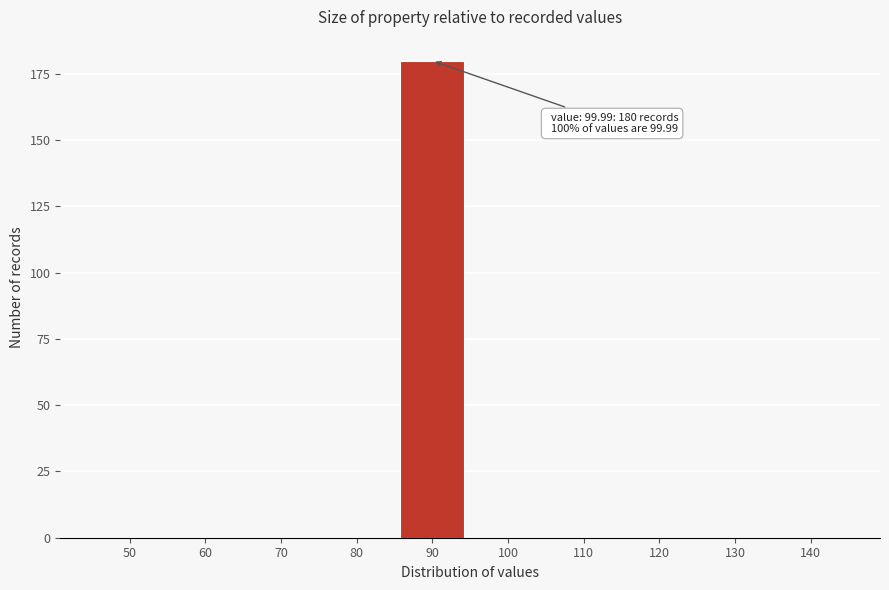

Reading right to left, transcribe all the data shown in this chart.

140=0	130=0	120=0	110=0	100=0	90=180	80=0	70=0	60=0	50=0